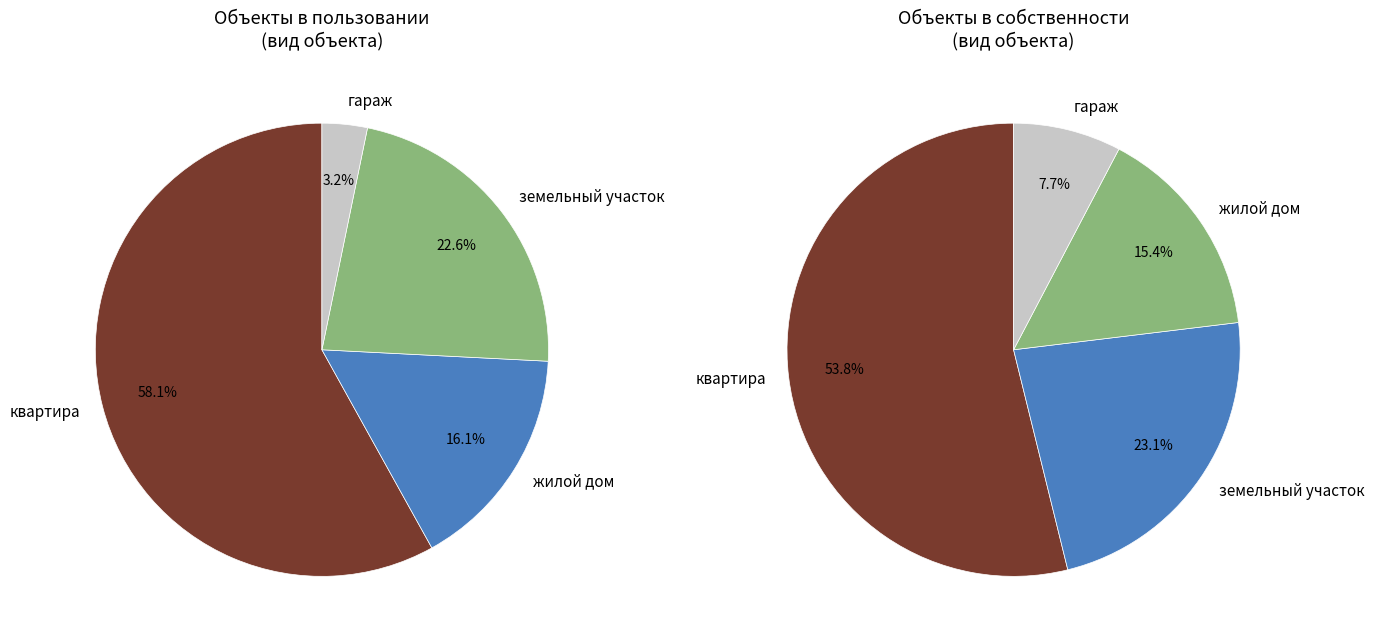

Is there a majority slice in this chart?

Yes